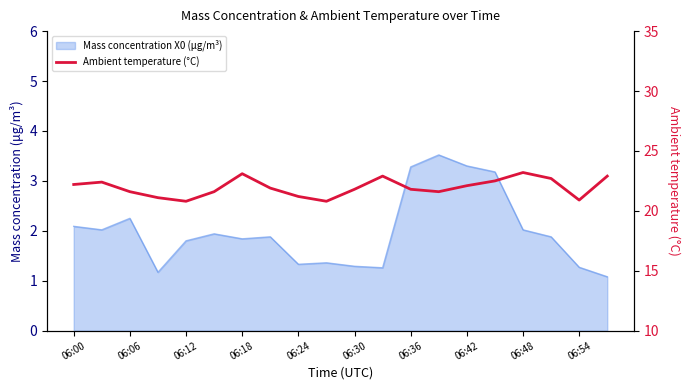

What is the difference between the values at 06:54 and 06:30?

0.9